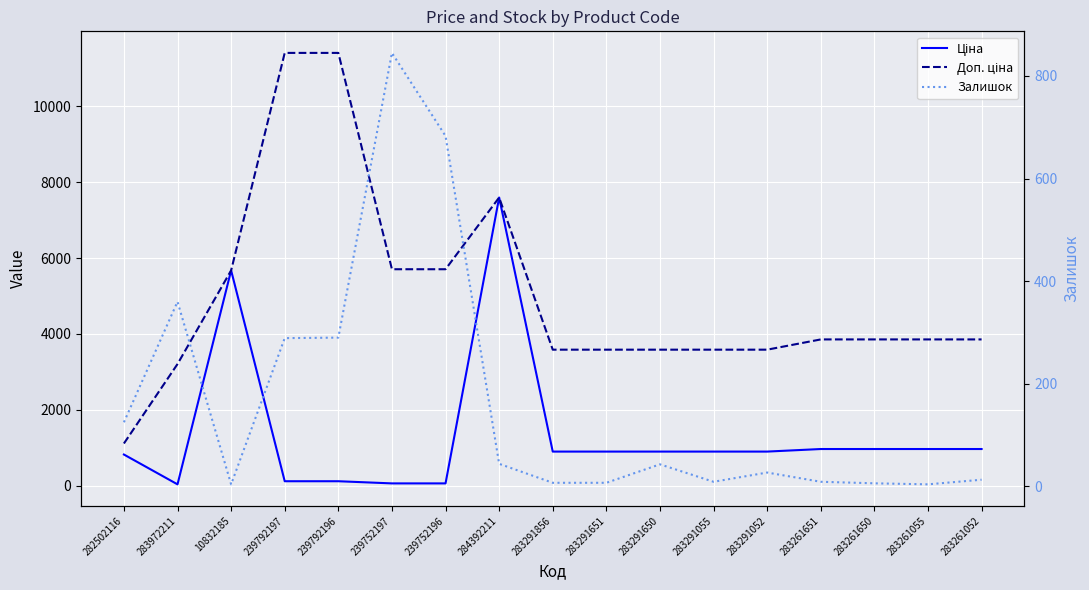

True or false: Доп. ціна has more than 0 points higher than both neighbors.

True